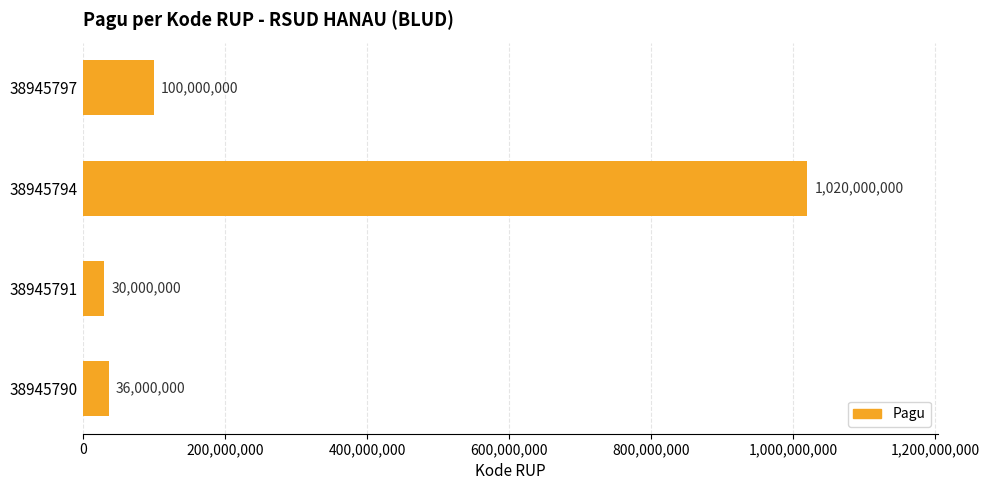

What is the ratio of the value at 38945794 to the value at 38945797?

10.2